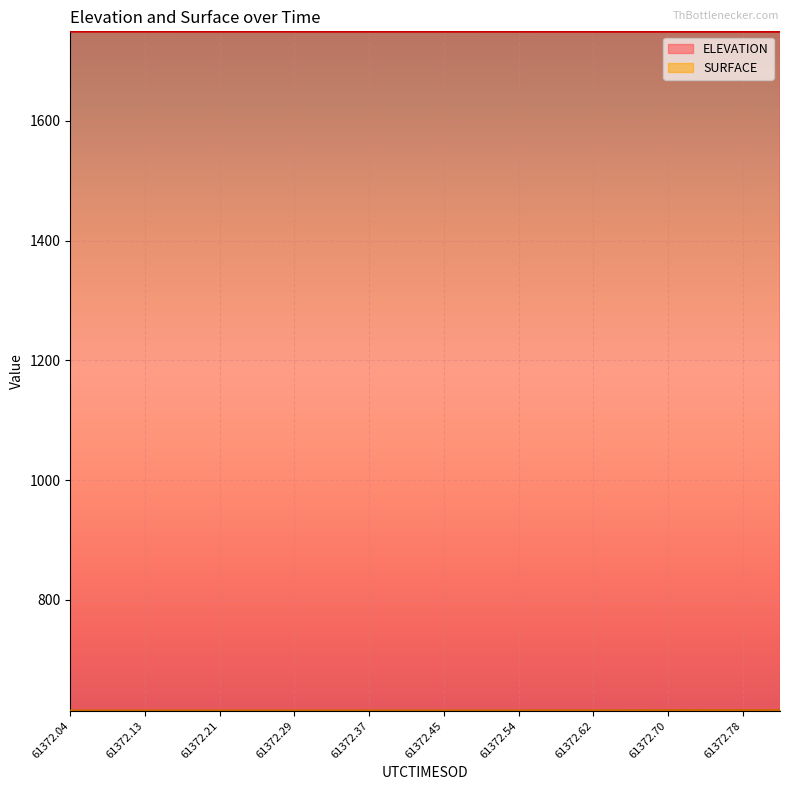

What is the value of the SURFACE point at the 20th from the left?

615.6